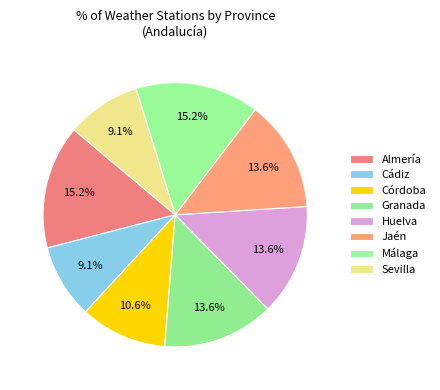

How many slices are in this pie chart?

8